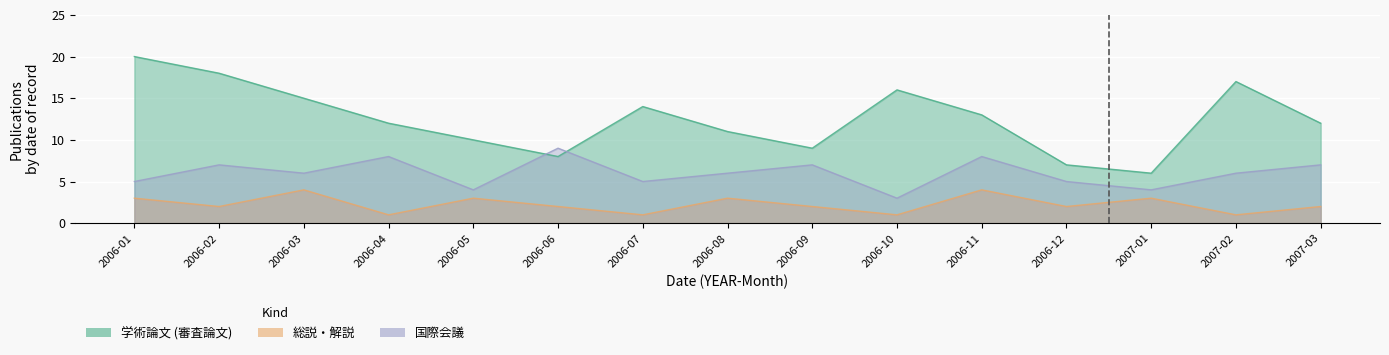

Count the 国際会議 values in the range 5 to 7.

9